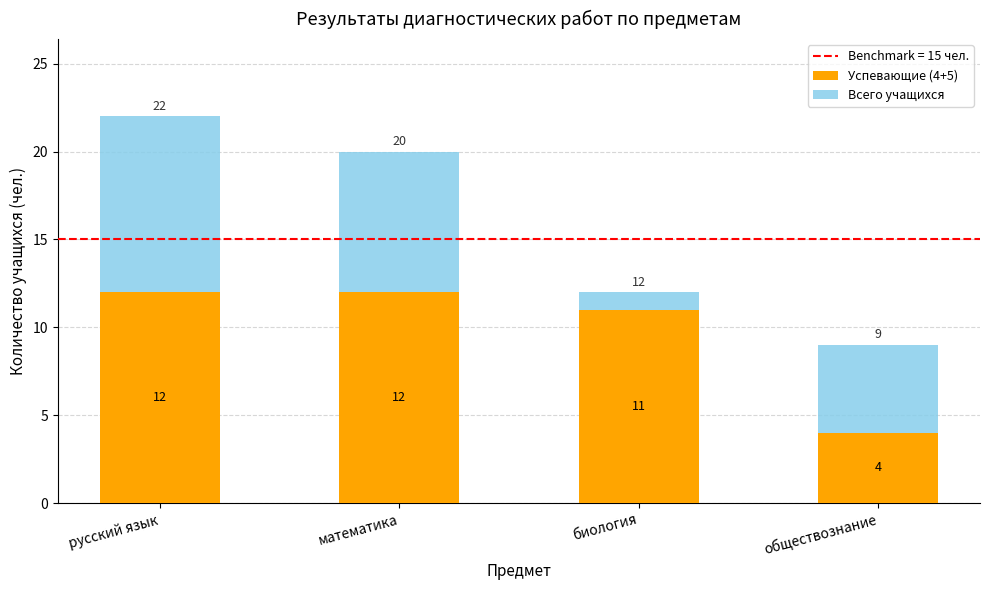

What are all the series names shown in the legend?

Успевающие (4+5), Всего учащихся